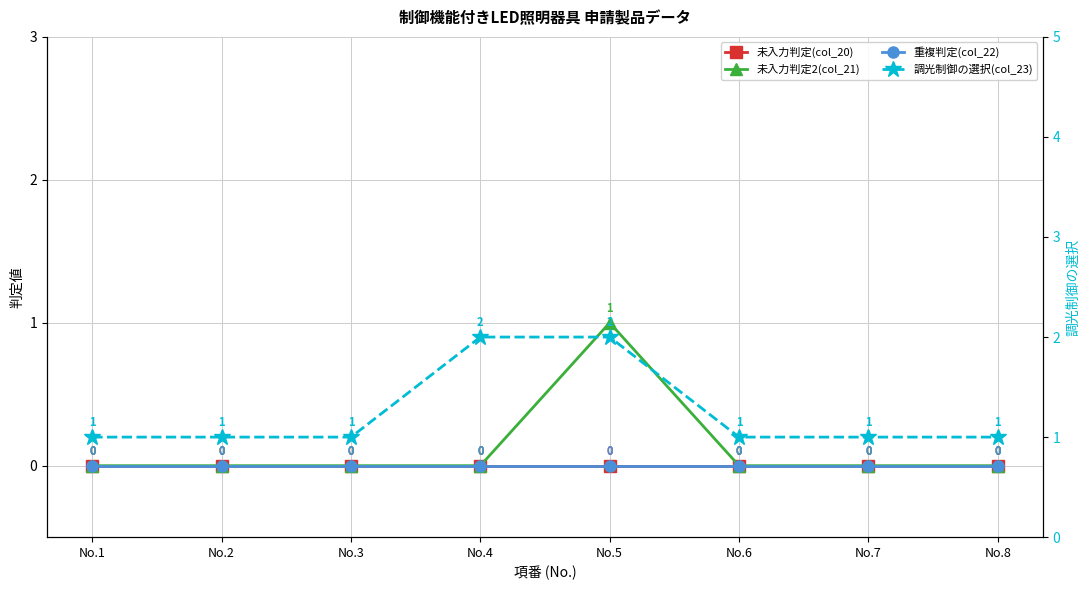

What is the sum of all 未入力判定2(col_21) values?

1